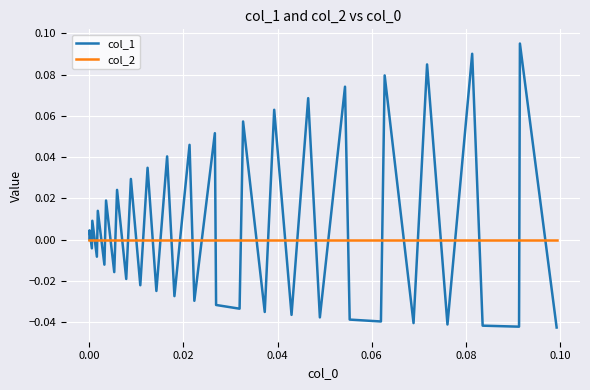

Which series has the largest total across all categories?

col_1